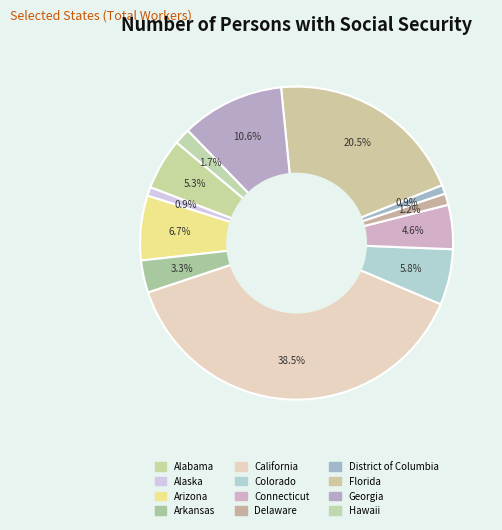

How many segments does this pie chart have?

12